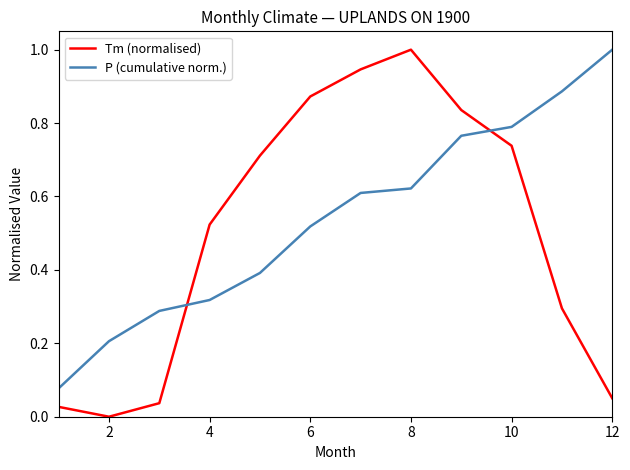

At how many categories does at least one series exceed 0?

12